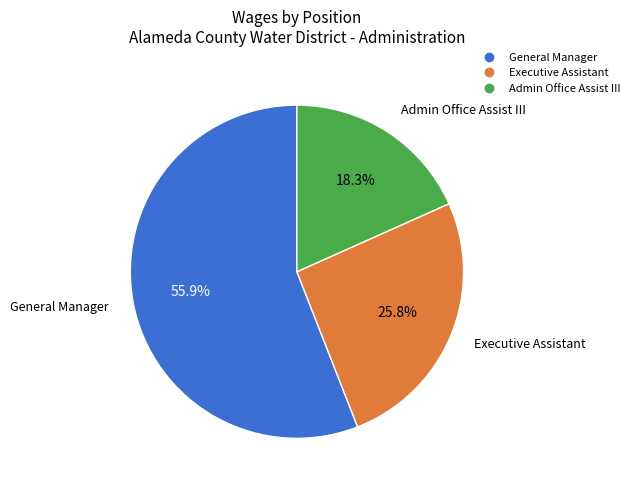

Rank the categories by value from highest to lowest.

General Manager, Executive Assistant, Admin Office Assist III